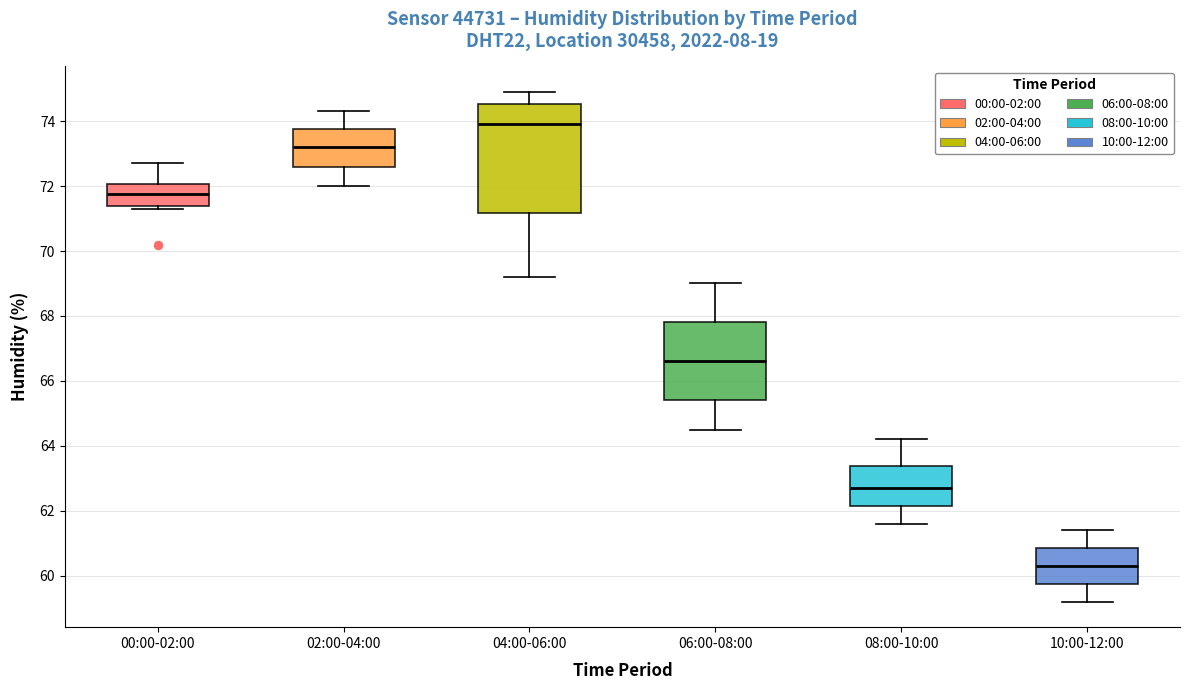

Reading left to right, read every box against the y-axis: the position of its median line, the range the box covers, and the ends of its whiskers. The values are not printed on the chart, so give them approximately, as read against the axis.

00:00-02:00: median 71.8, box 71.4 to 72.0, whiskers 71.4 (just below the box's lower edge) to 72.8
02:00-04:00: median 73.2, box 72.6 to 73.8, whiskers 72.0 to 74.4
04:00-06:00: median 74.0, box 71.2 to 74.6, whiskers 69.2 to 75.0
06:00-08:00: median 66.6, box 65.4 to 67.8, whiskers 64.6 to 69.0
08:00-10:00: median 62.8, box 62.2 to 63.4, whiskers 61.6 to 64.2
10:00-12:00: median 60.4, box 59.8 to 60.8, whiskers 59.2 to 61.4